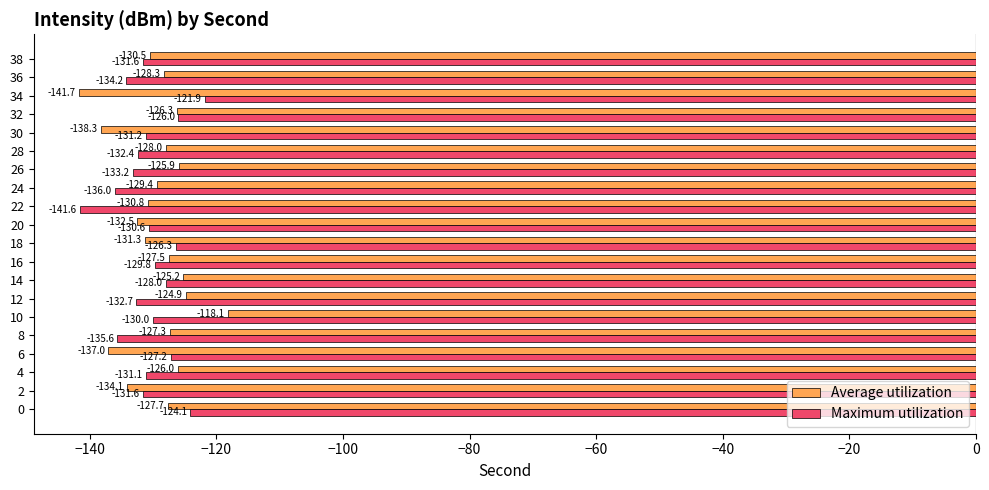

What value does the Maximum utilization series have at 2?

-131.6